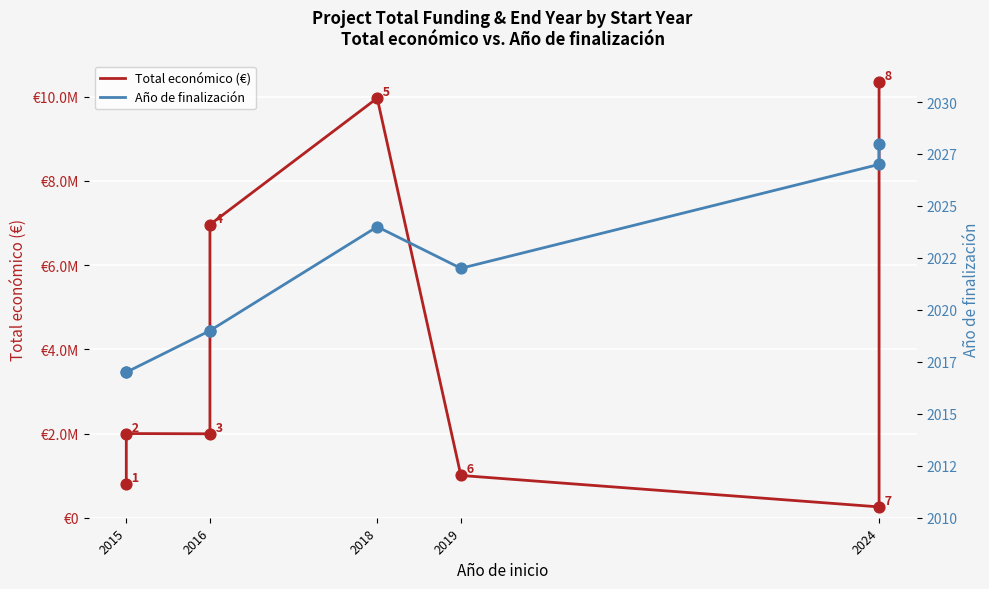

Which series reaches the maximum Y coordinate?

Total económico (€)